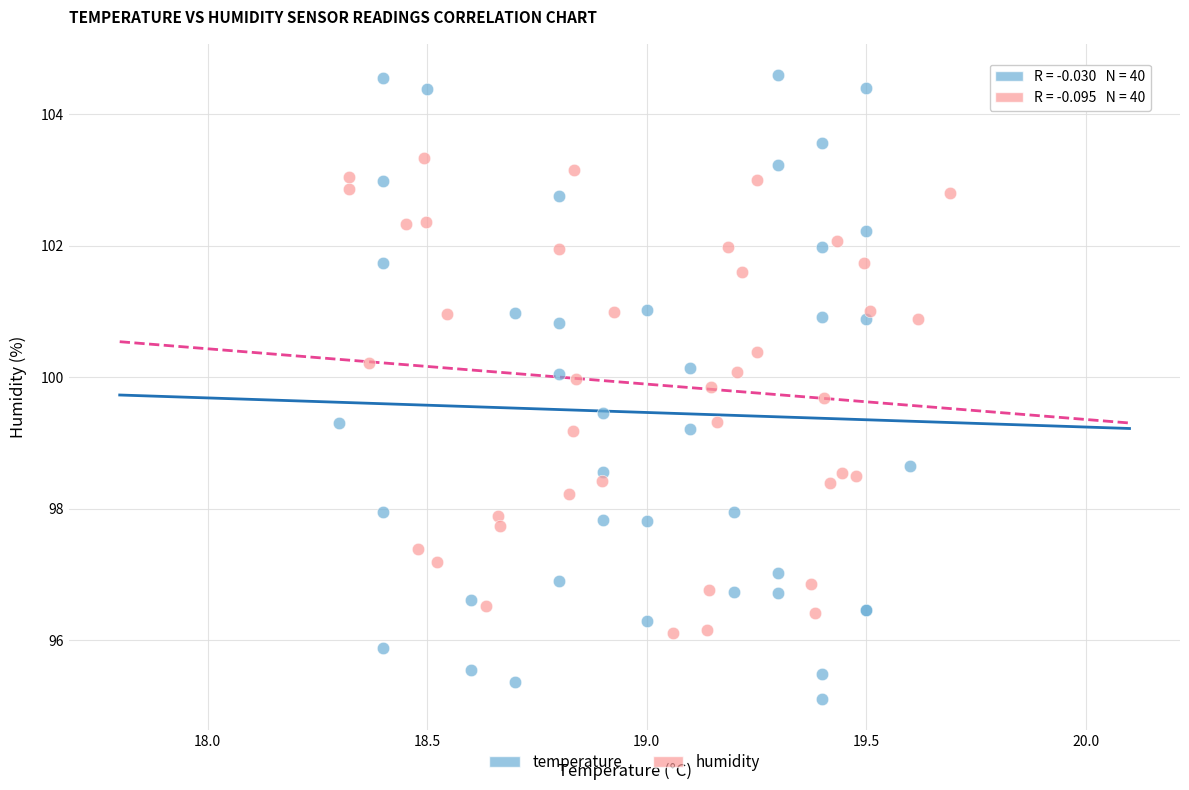

Which series has the largest Y range (max minus min)?

temperature